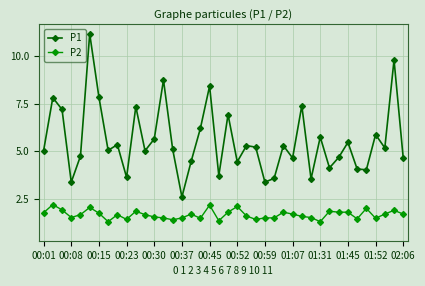

What is the sum of all P1 values?

221.9